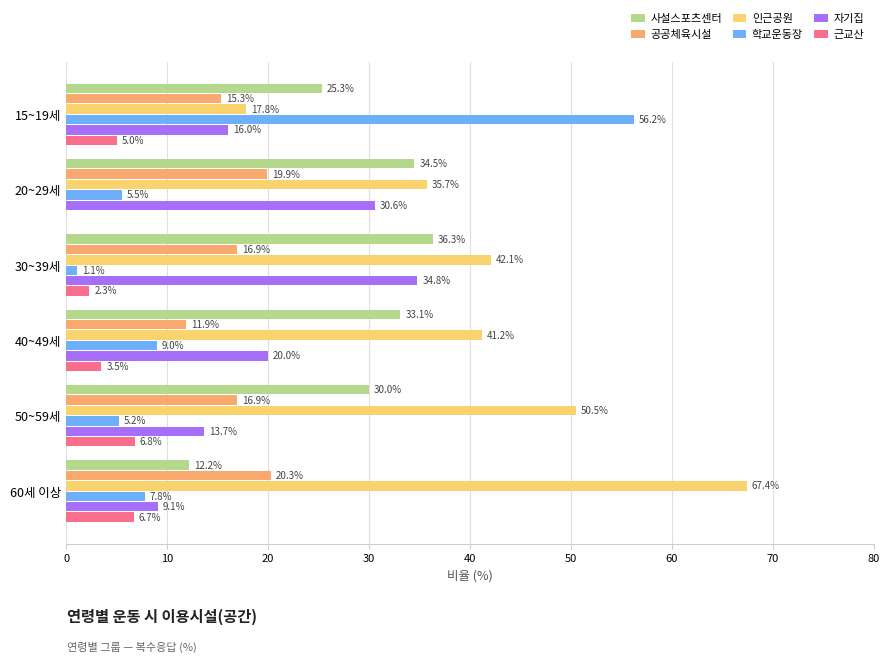

Which series has the largest total across all categories?

인근공원